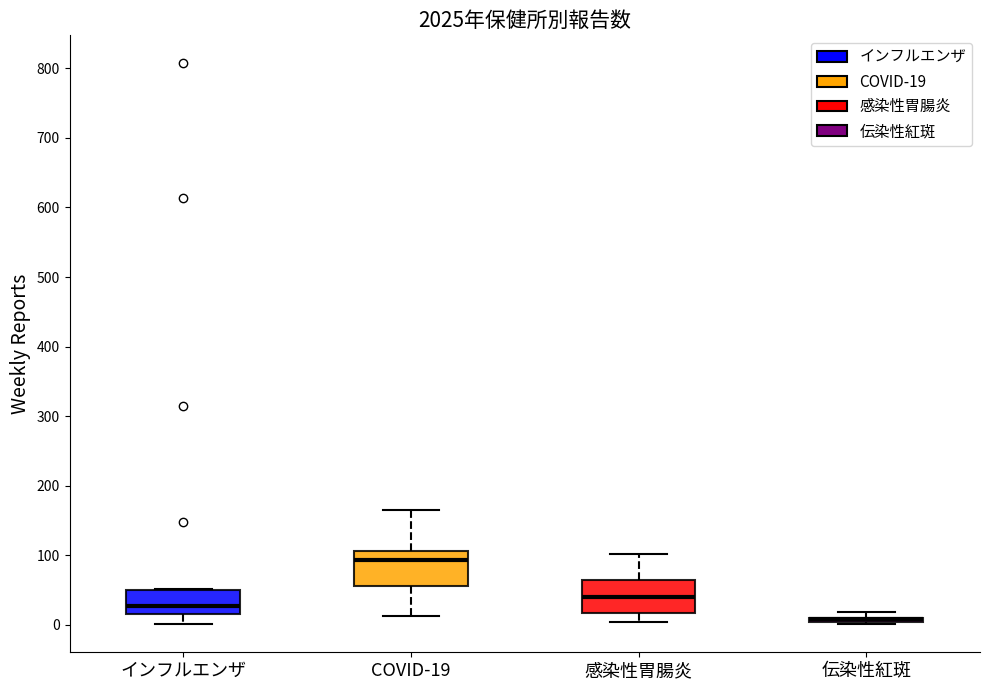

Where is the lower edge of the box for 伝染性紅斑 on the y-axis? The values are not printed on the chart, so give them approximately, as read against the axis.

0